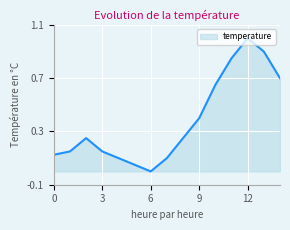

How many interior local peaks (higher than both neighbors) does the data have?

2